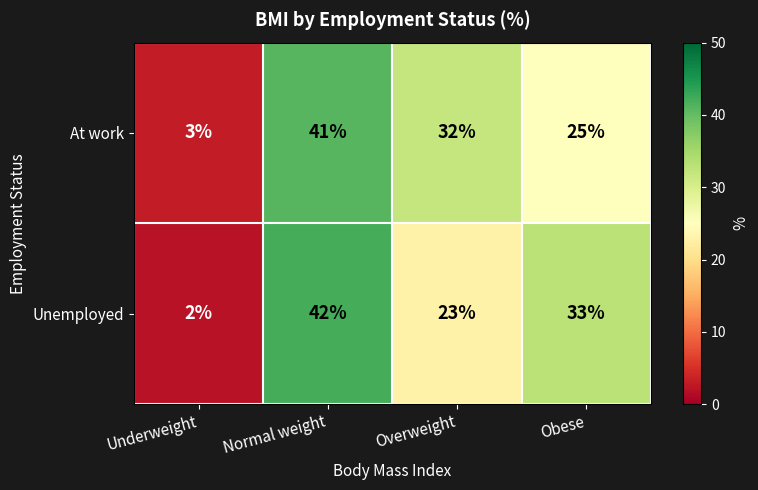

Reading left to right, list all the values displayed in this chart.

At work: 3	41	32	25
Unemployed: 2	42	23	33